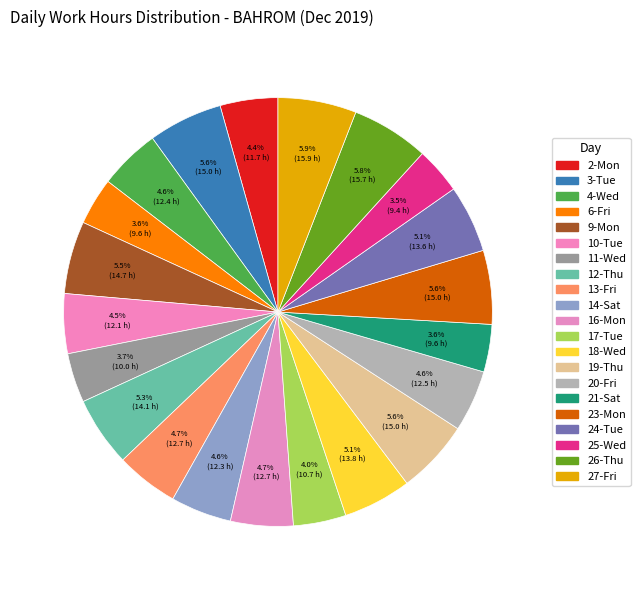

How many segments does this pie chart have?

21